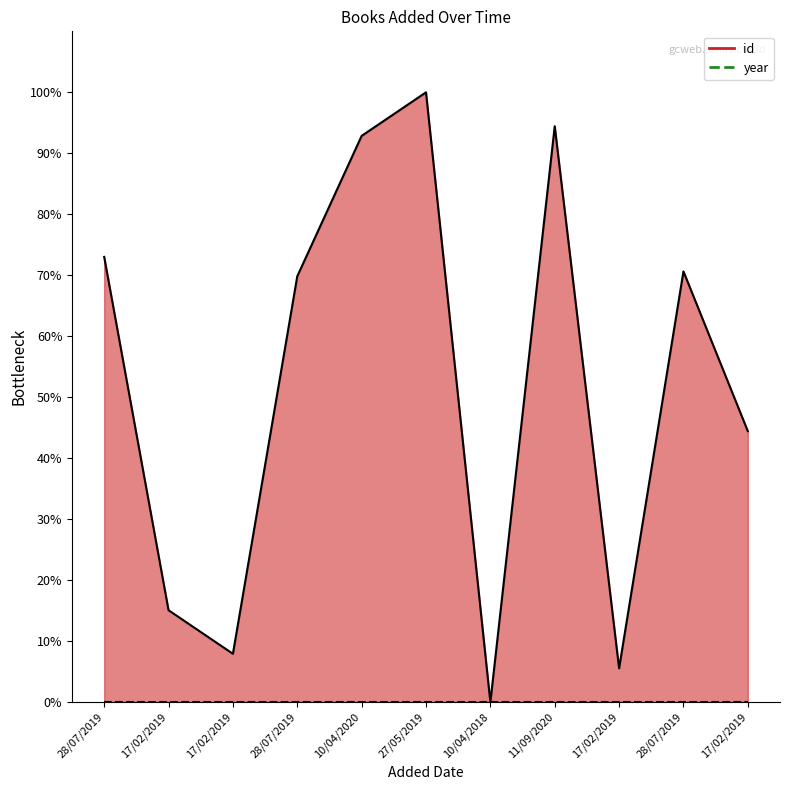

List the labels in order of value, largest first.

27/05/2019, 11/09/2020, 10/04/2020, 28/07/2019, 28/07/2019, 28/07/2019, 17/02/2019, 17/02/2019, 17/02/2019, 17/02/2019, 10/04/2018